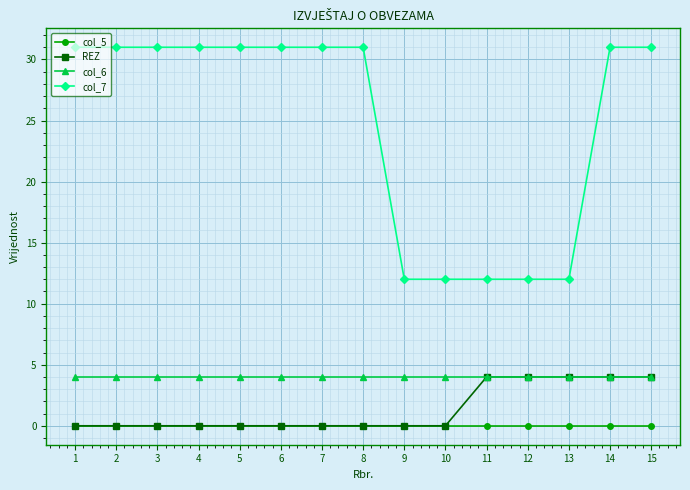

What is the difference between the second highest and second lowest values in the col_7 series?

19